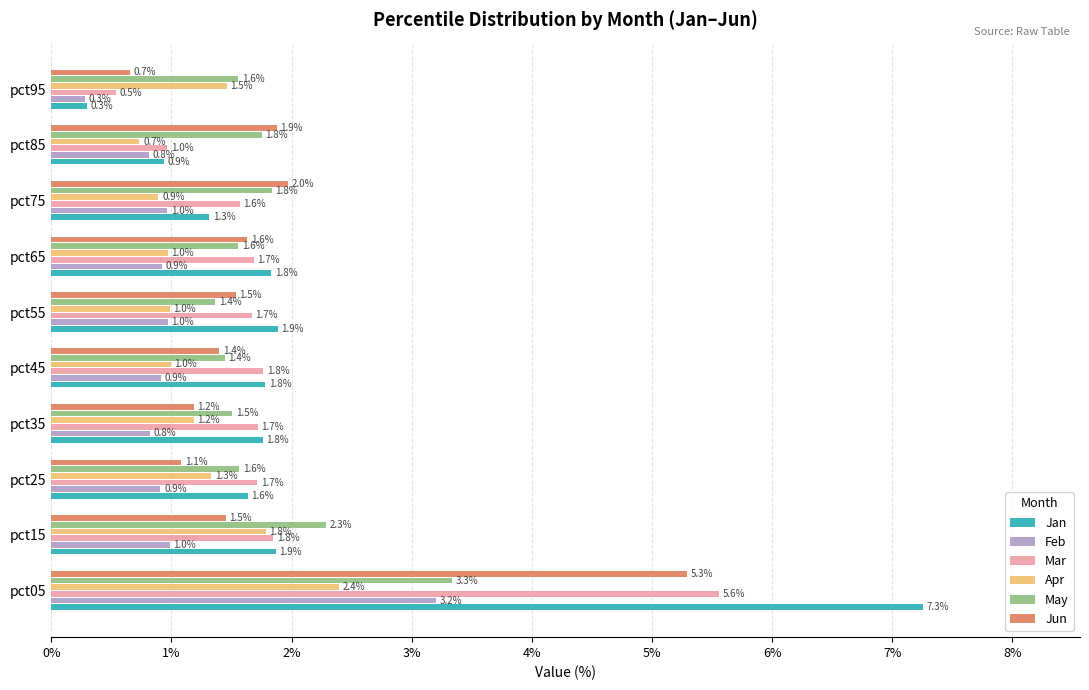

Is it true that Mar equals 1.7 at pct35?

True